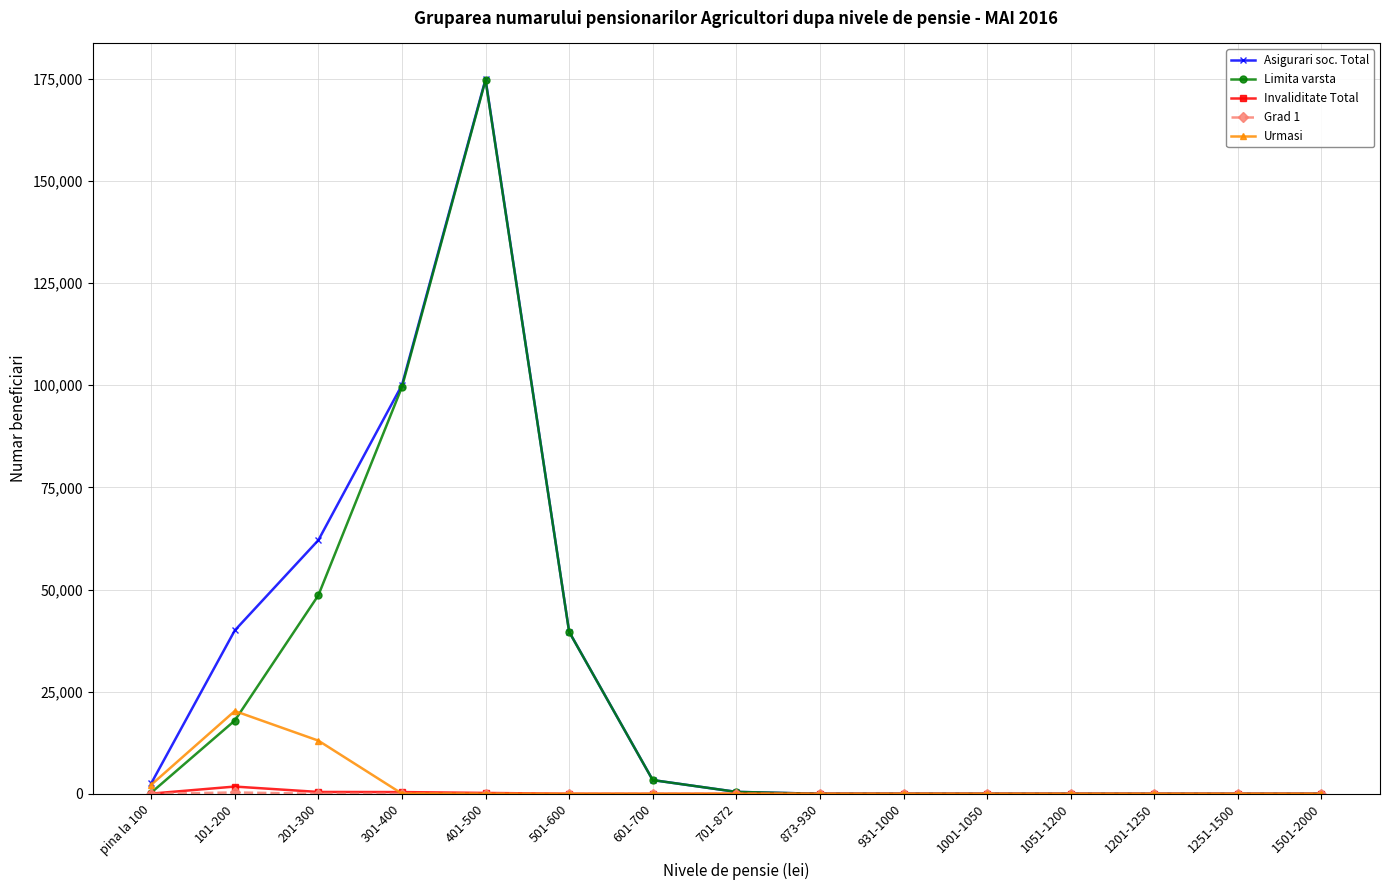

Which series has the widest spread of values?

Asigurari soc. Total